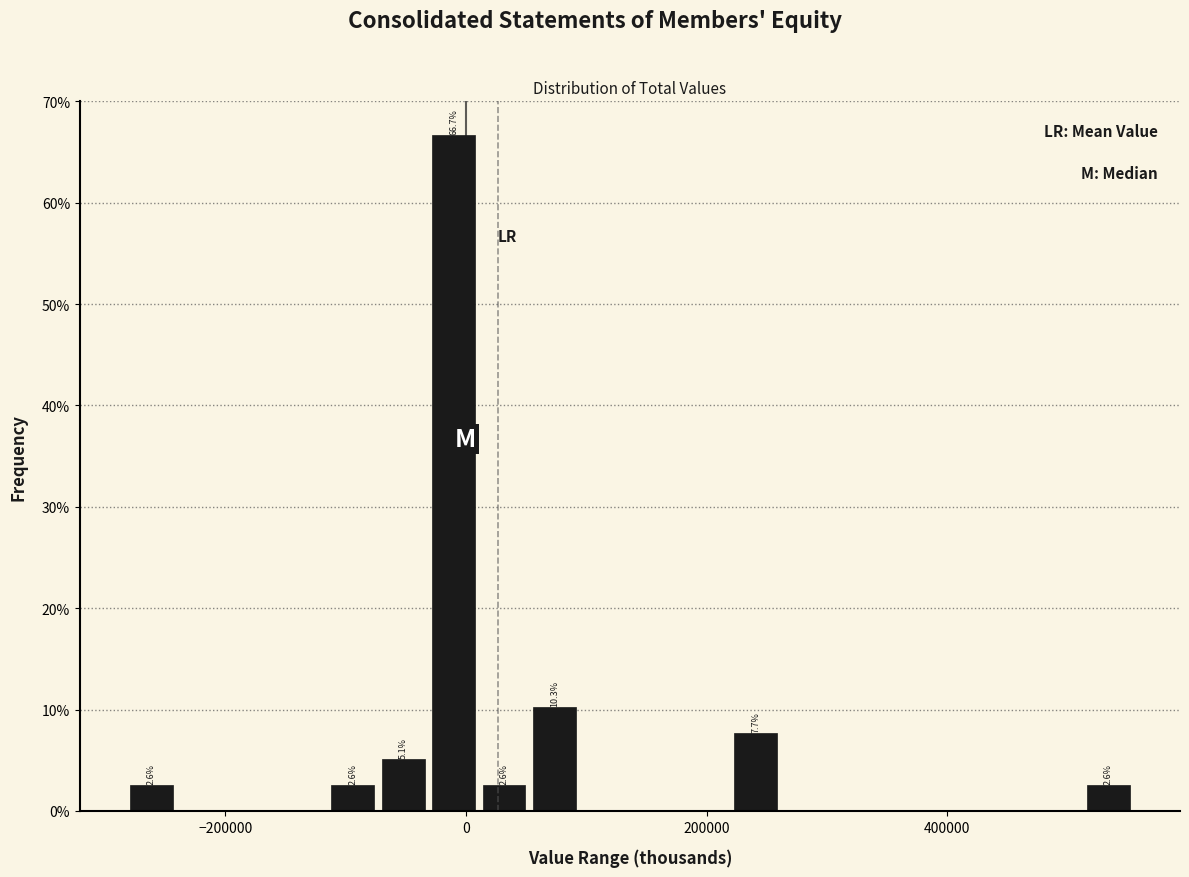

Read against the x-axis, roughly where is the centre of the tallest bar?

-20000